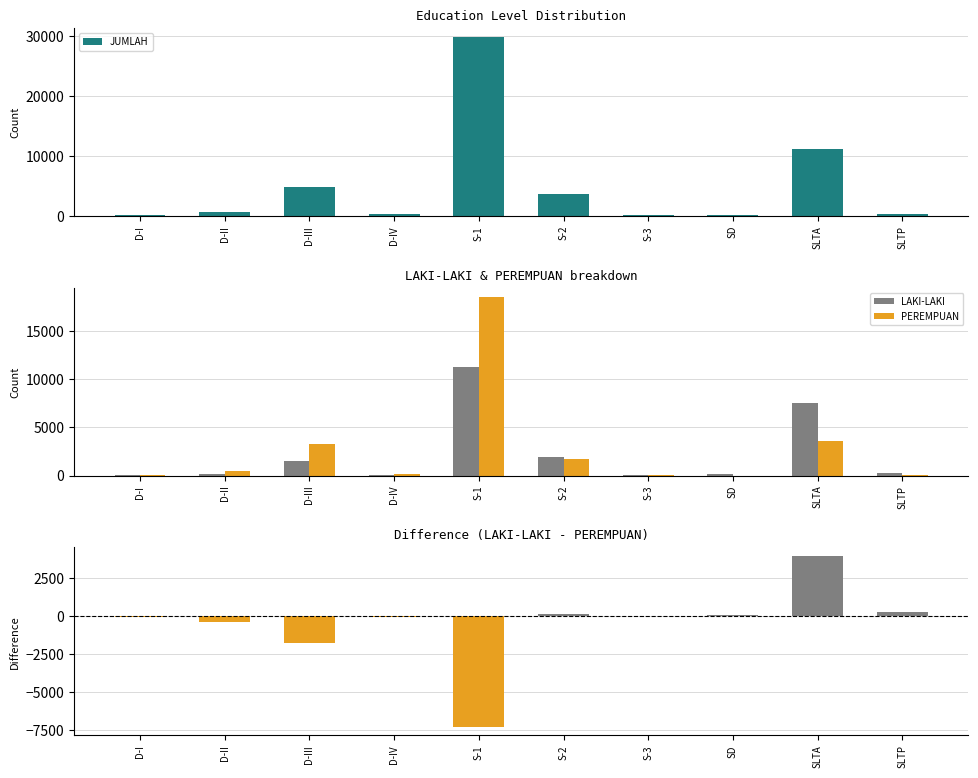

What is the difference between the PEREMPUAN values at SLTA and SD?

3562